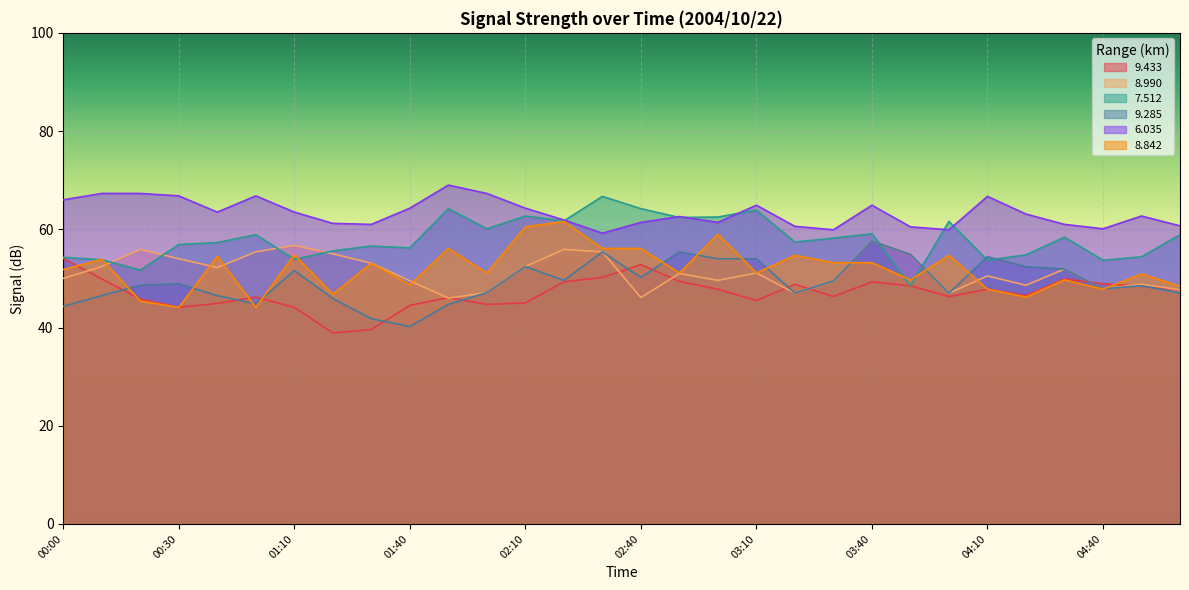

Is the value of   7.512 at 02:10 greater than the value of   8.990 at 02:30?

Yes